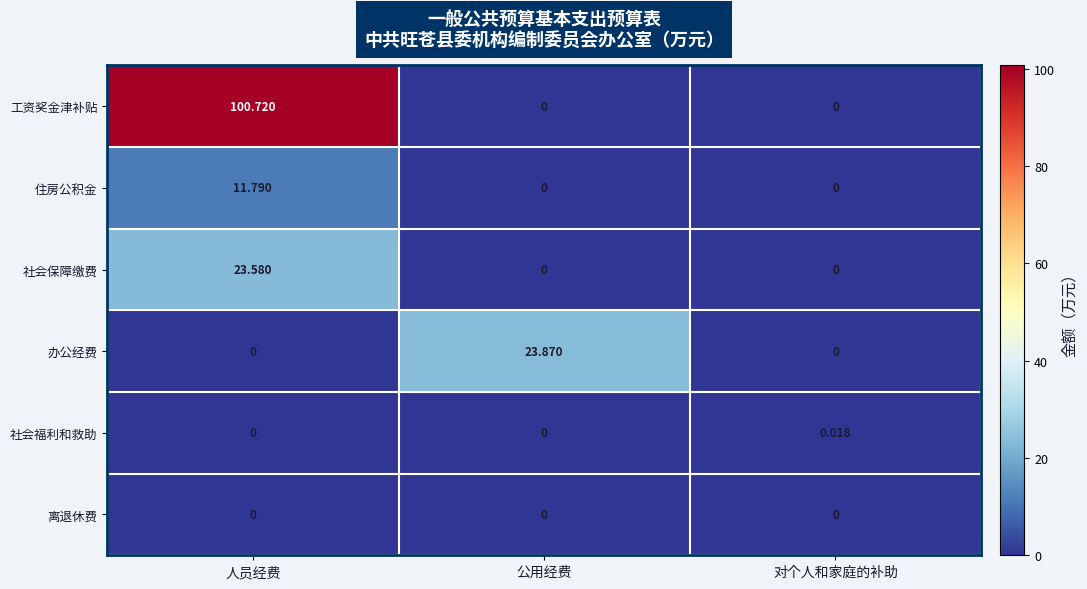

Which series has the widest spread of values?

工资奖金津补贴